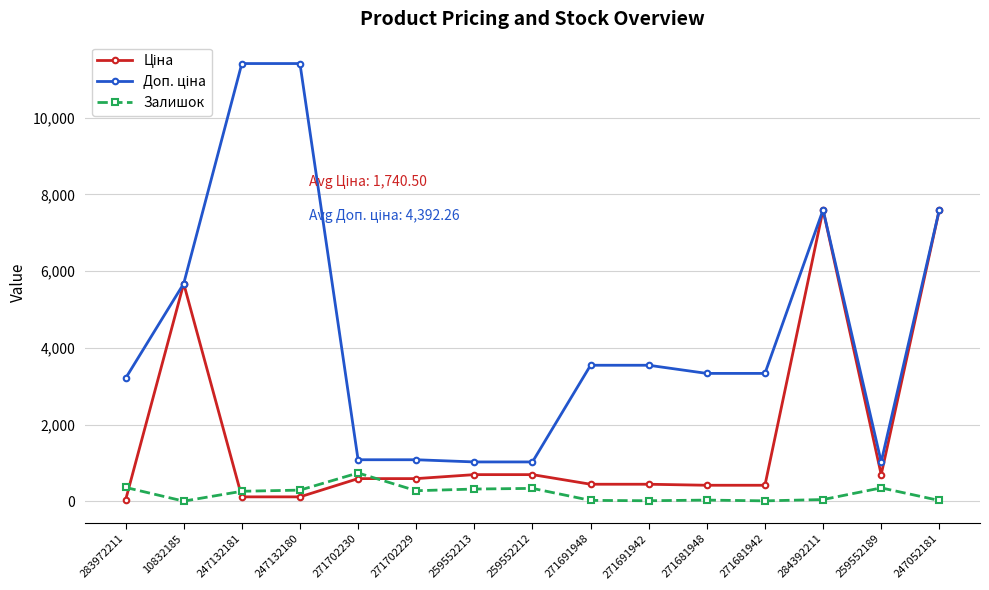

What is the maximum value shown in the chart?

11410.0